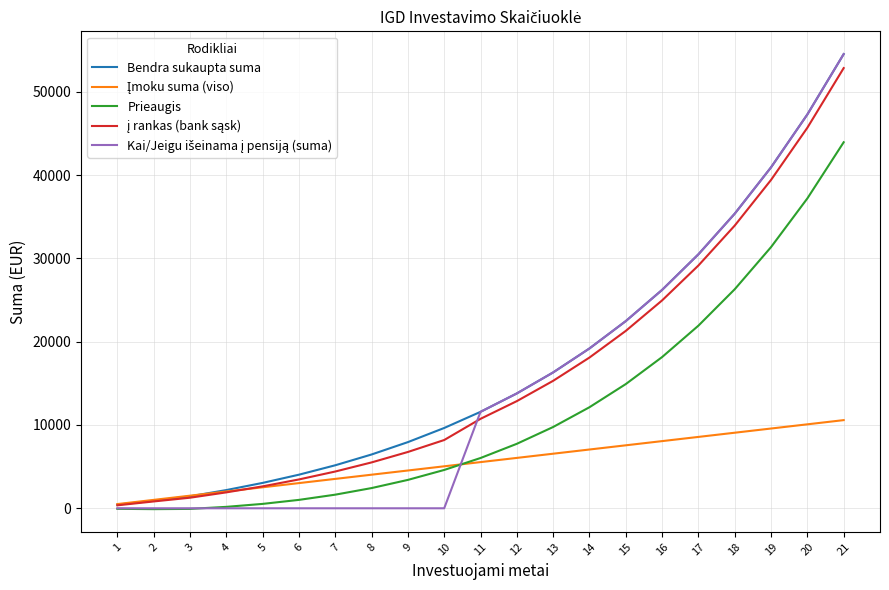

At which category is the sum across all series the highest?

21